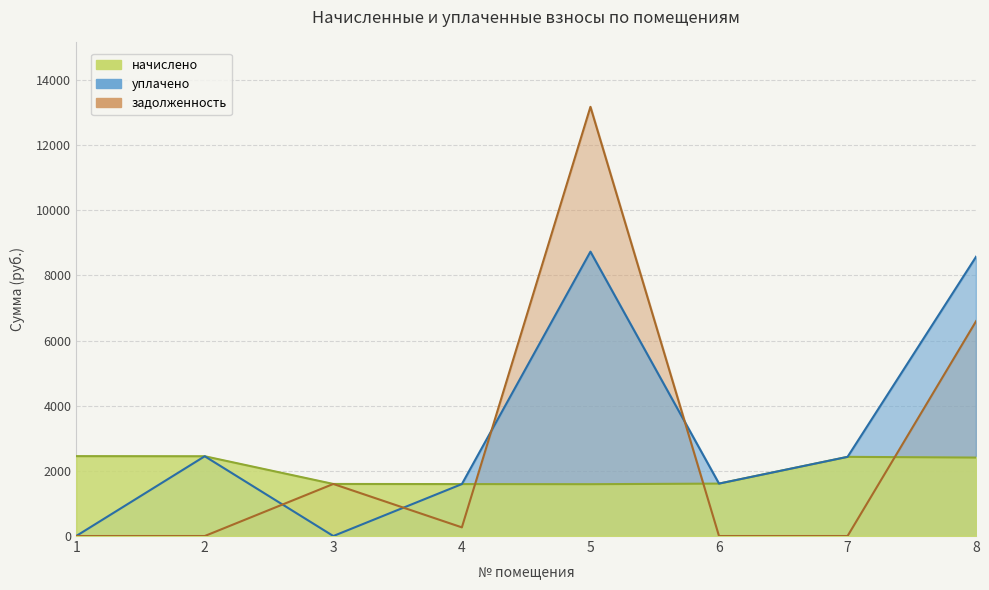

True or false: уплачено has more than 0 points higher than both neighbors.

True